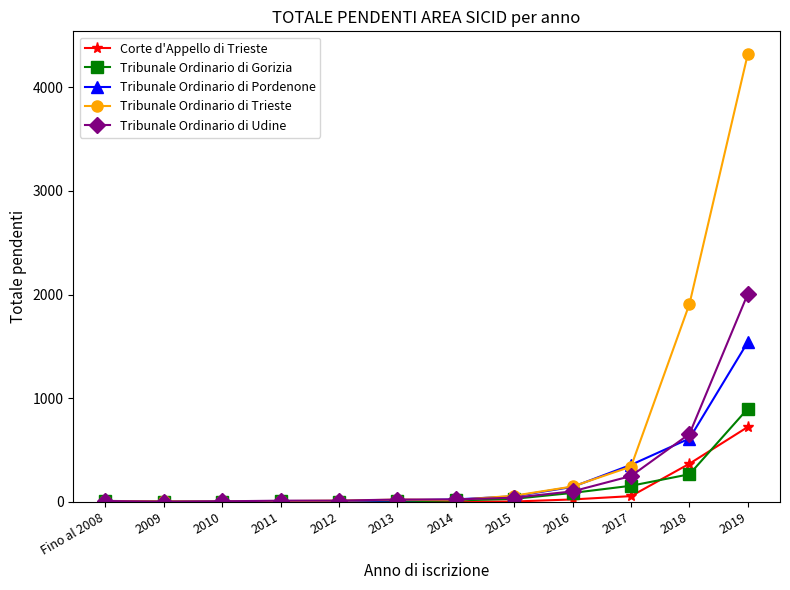

Which series has the widest spread of values?

Tribunale Ordinario di Trieste